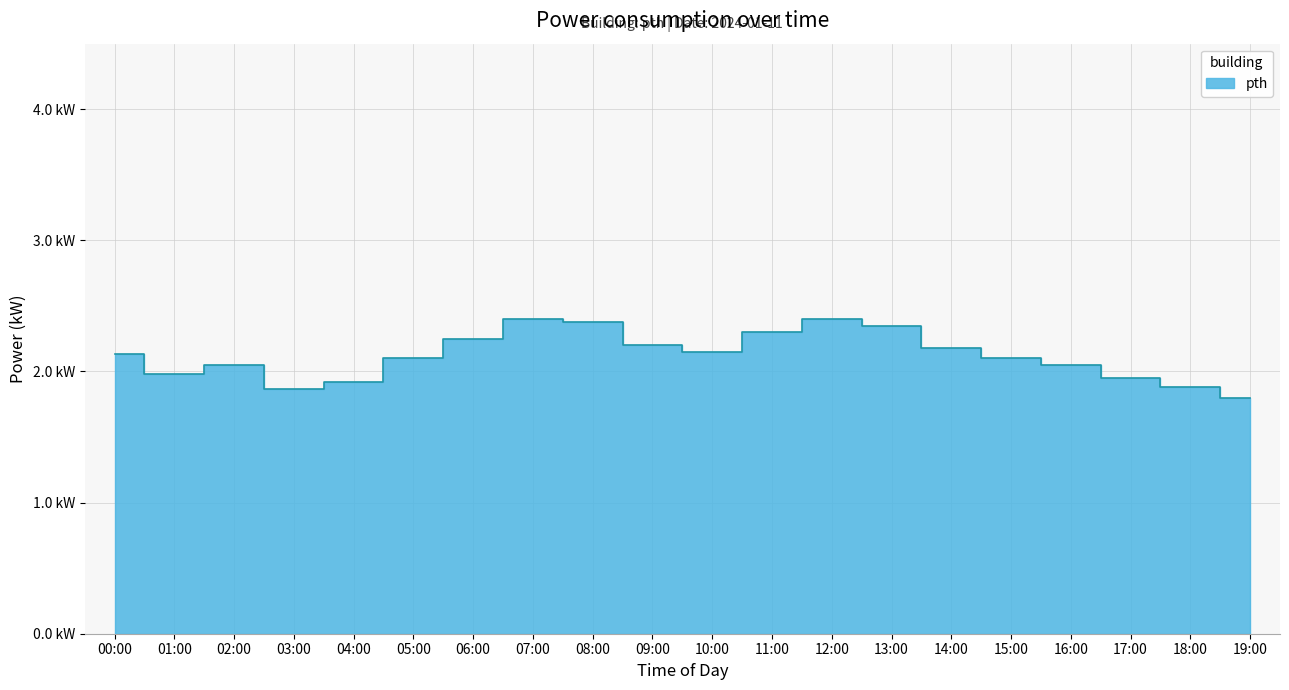

What is the difference between the maximum and minimum values?

0.6